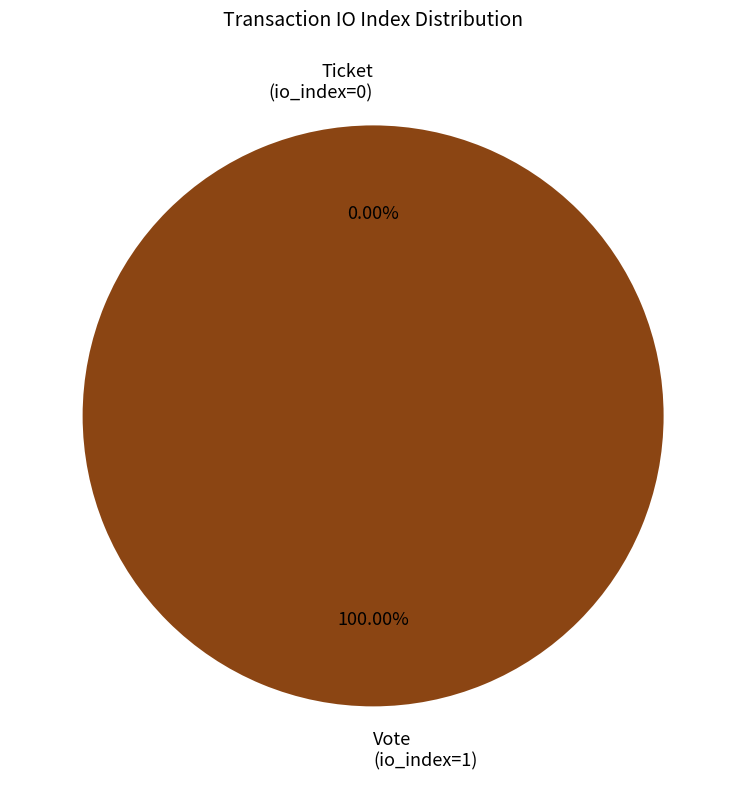

How many slices are in this pie chart?

2